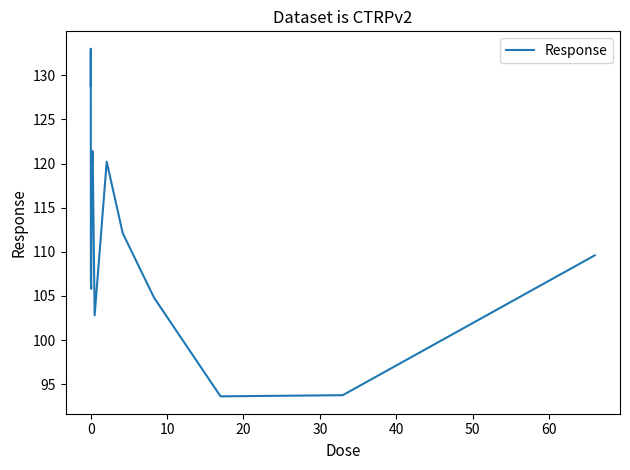

What is the difference between the maximum and minimum values?

39.4